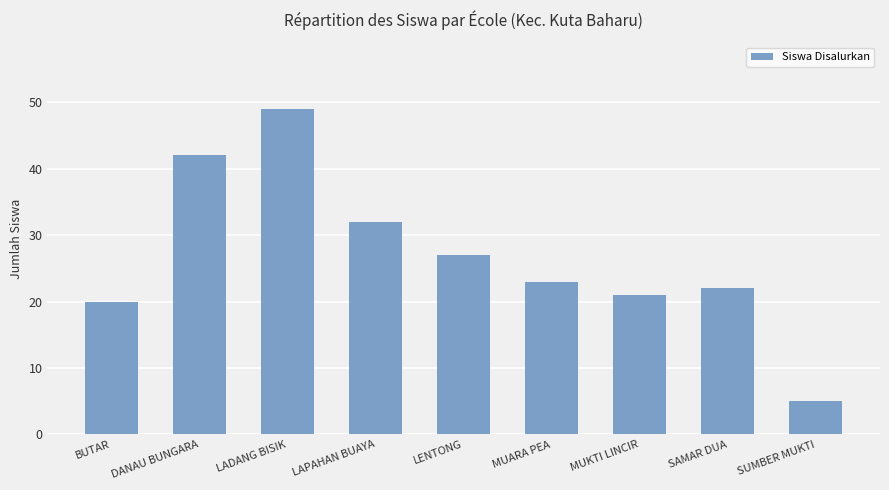

What is the ratio of the value at DANAU BUNGARA to the value at LAPAHAN BUAYA?

1.3